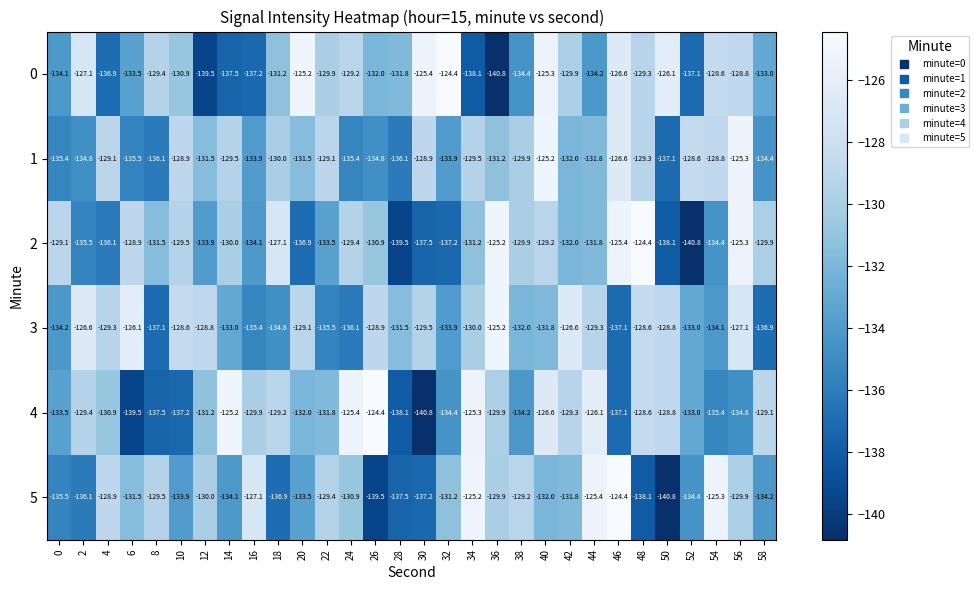

Is it true that 2 equals -131.5 at 8?

True